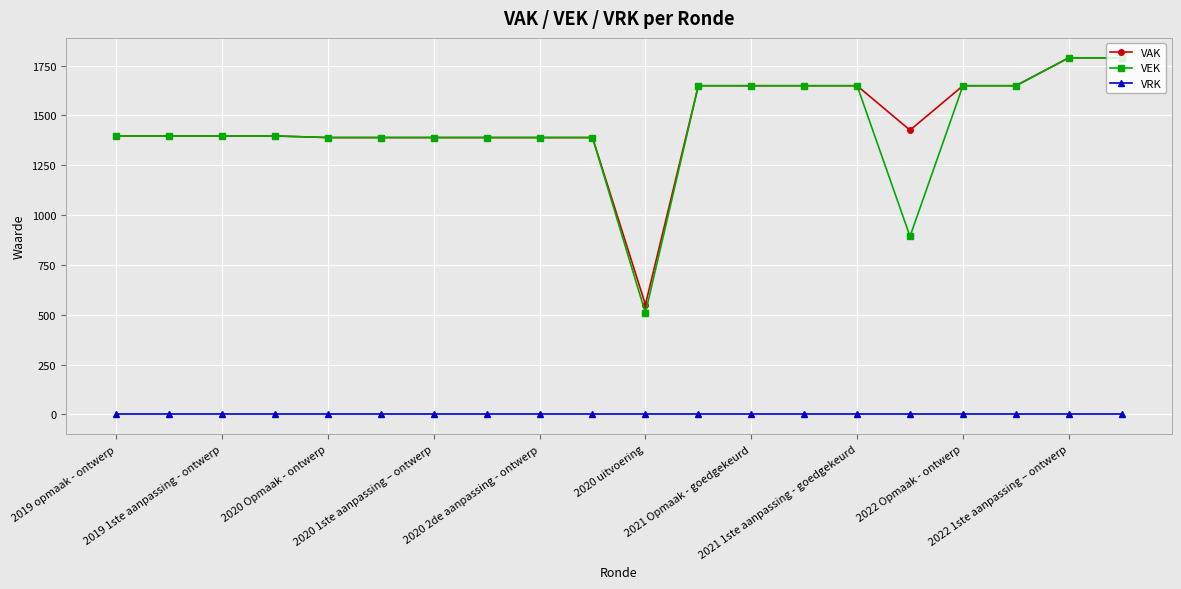

Which series has the widest spread of values?

VEK